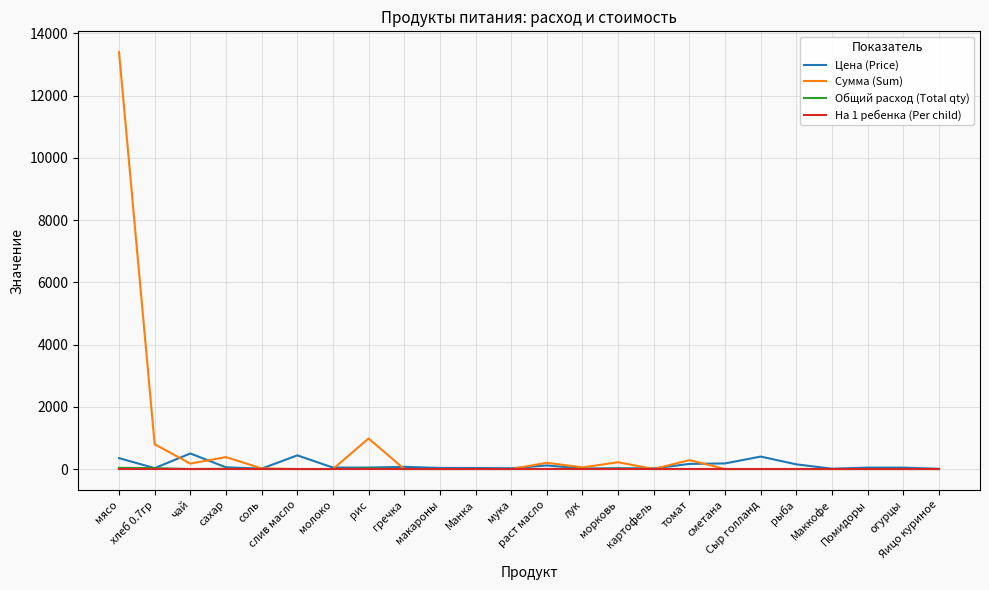

Which series has the widest spread of values?

Сумма (Sum)